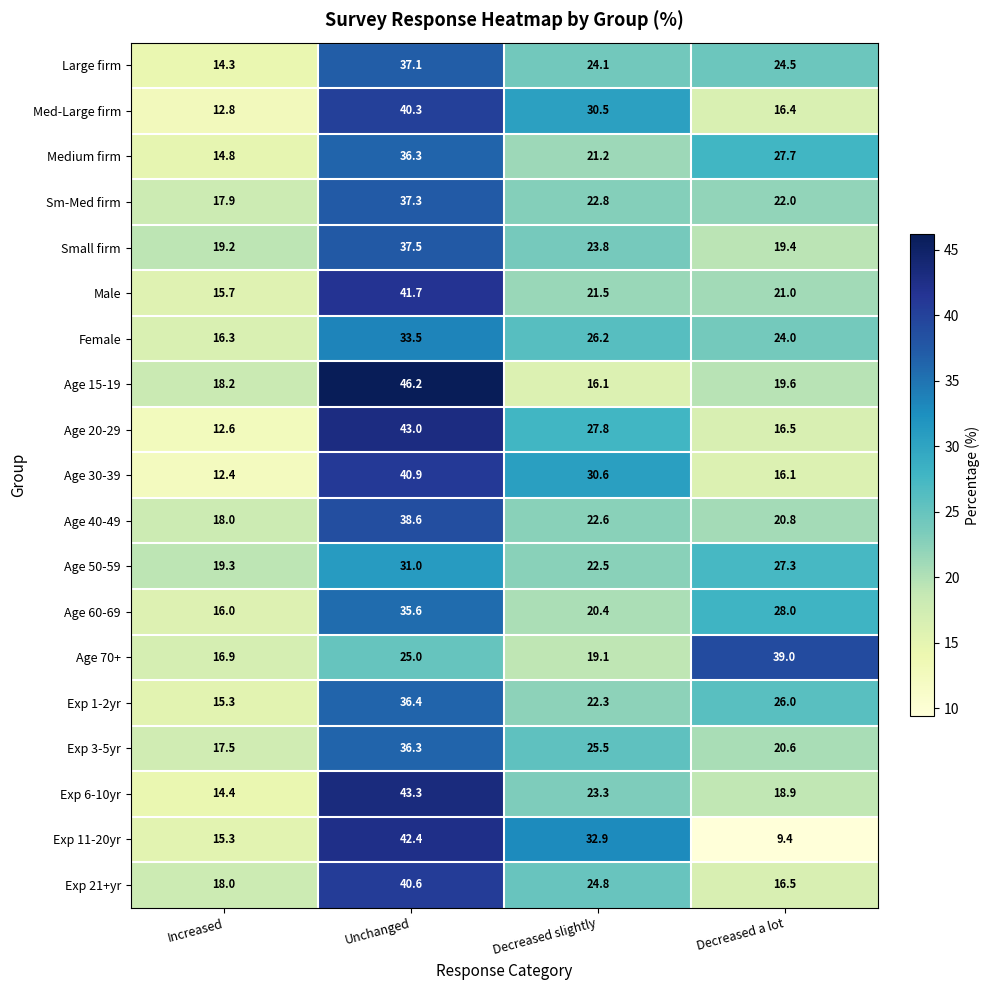

What is the total value across all series at Increased?

304.9